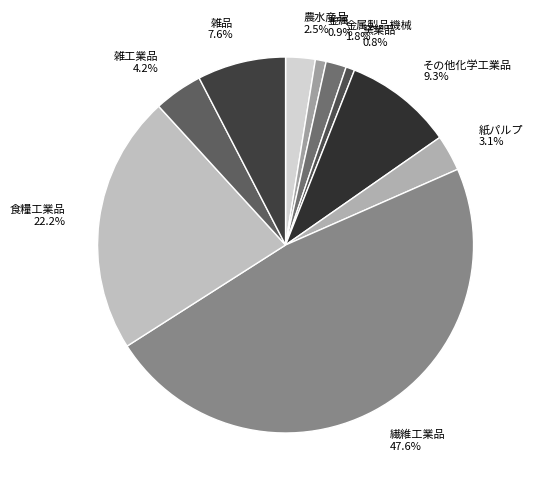

How many slices are in this pie chart?

10